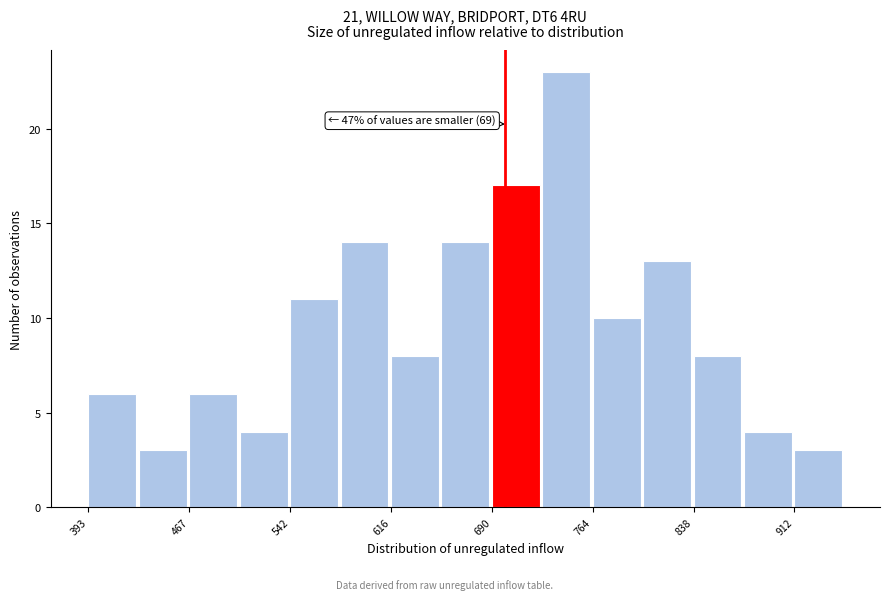

Read against the x-axis, roughly where is the centre of the tallest bar?

750